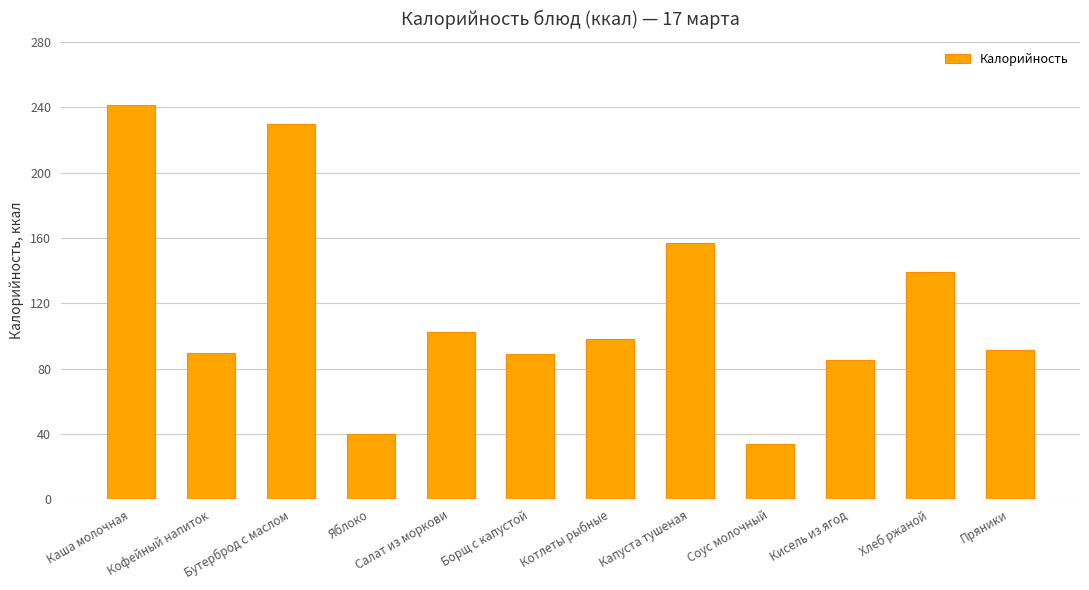

What is the maximum value shown in the chart?

241.1